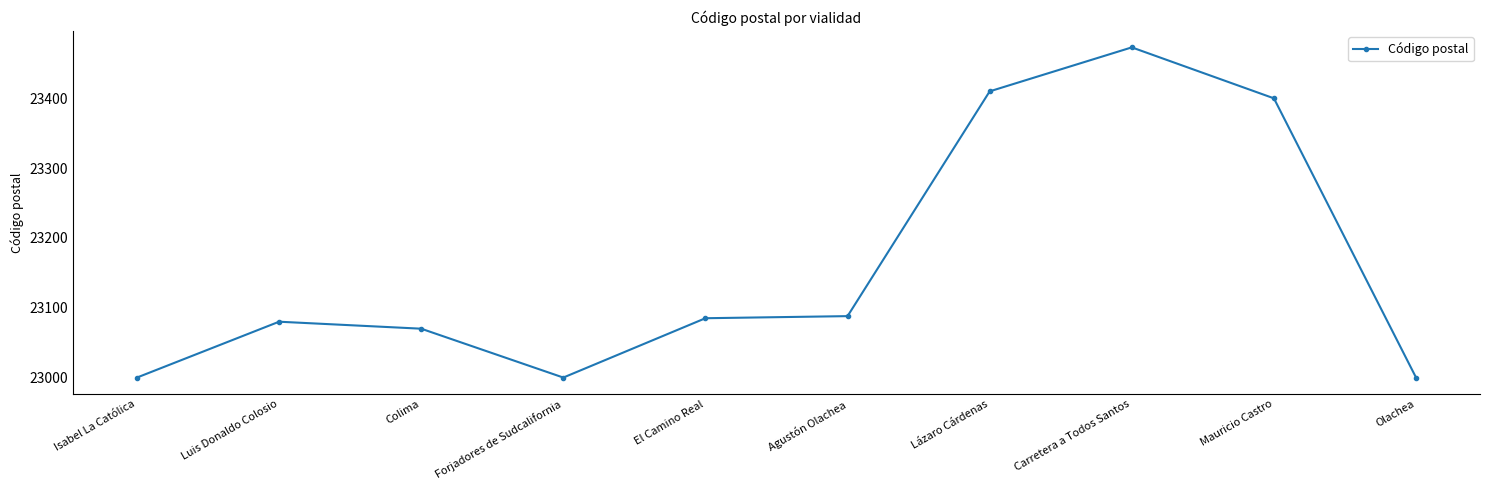

Is it true that the value at El Camino Real is 11383?

False